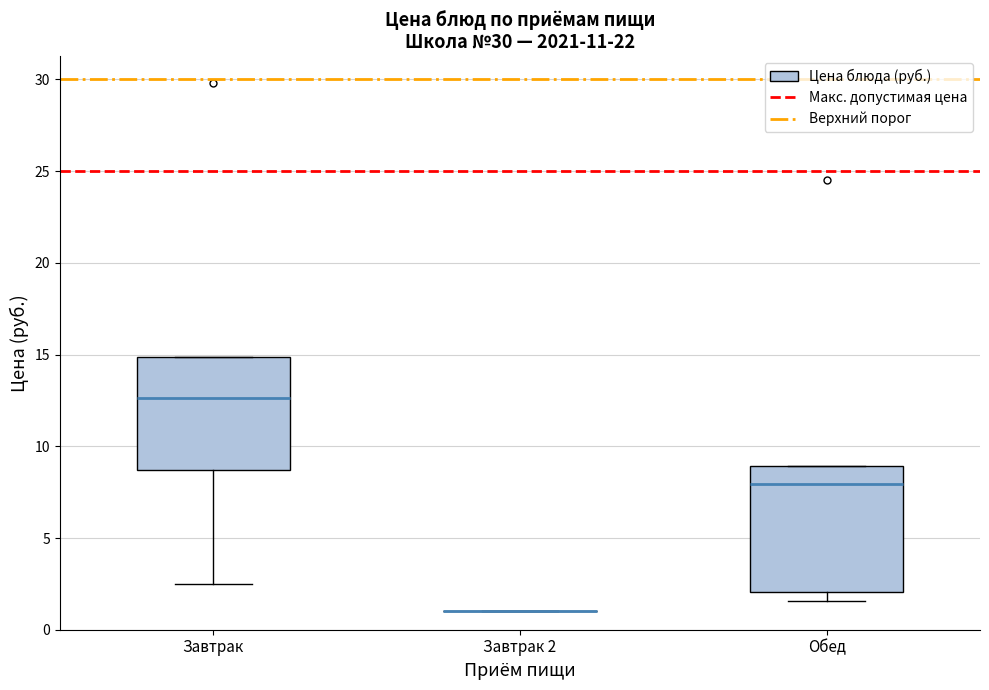

Reading left to right, transcribe this box plot: for each box, give where its median line is, the range the box spans, and where its two whiskers end, as read against the y-axis. The values are not printed on the chart, so give them approximately, as read against the axis.

Завтрак: median 12.5, box 8.5 to 15.0, whiskers 2.5 to 15.0
Завтрак 2: box collapsed to a line at 1.0, whiskers 1.0 to 1.0
Обед: median 8.0, box 2.0 to 9.0, whiskers 1.5 to 9.0